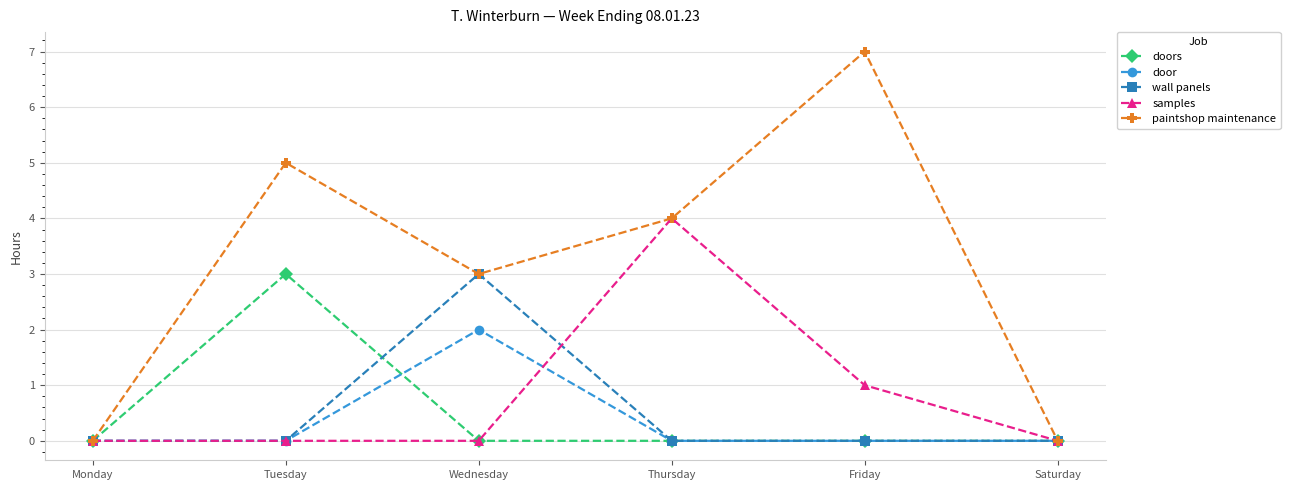

Which series changed the most between Friday and Saturday?

paintshop maintenance